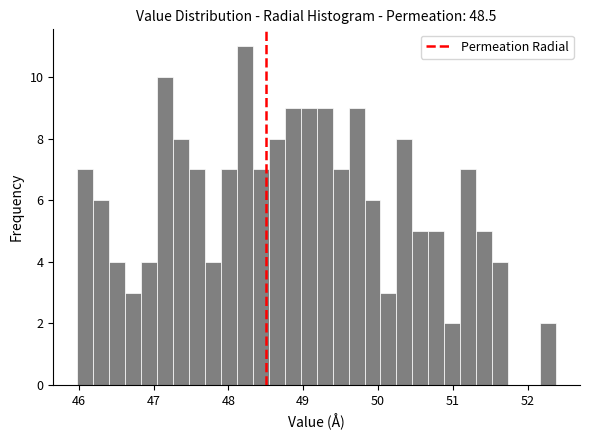

Around what value on the x-axis is the tallest bar? Give the approximate position of its centre, as read against the axis.

48.2